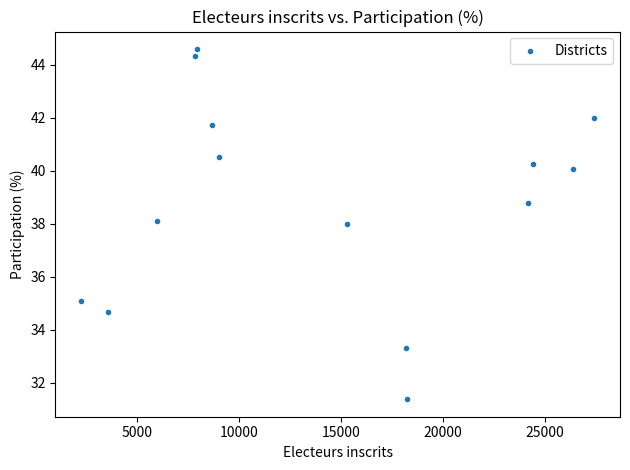

What is the range of Y values (max minus min)?

13.2